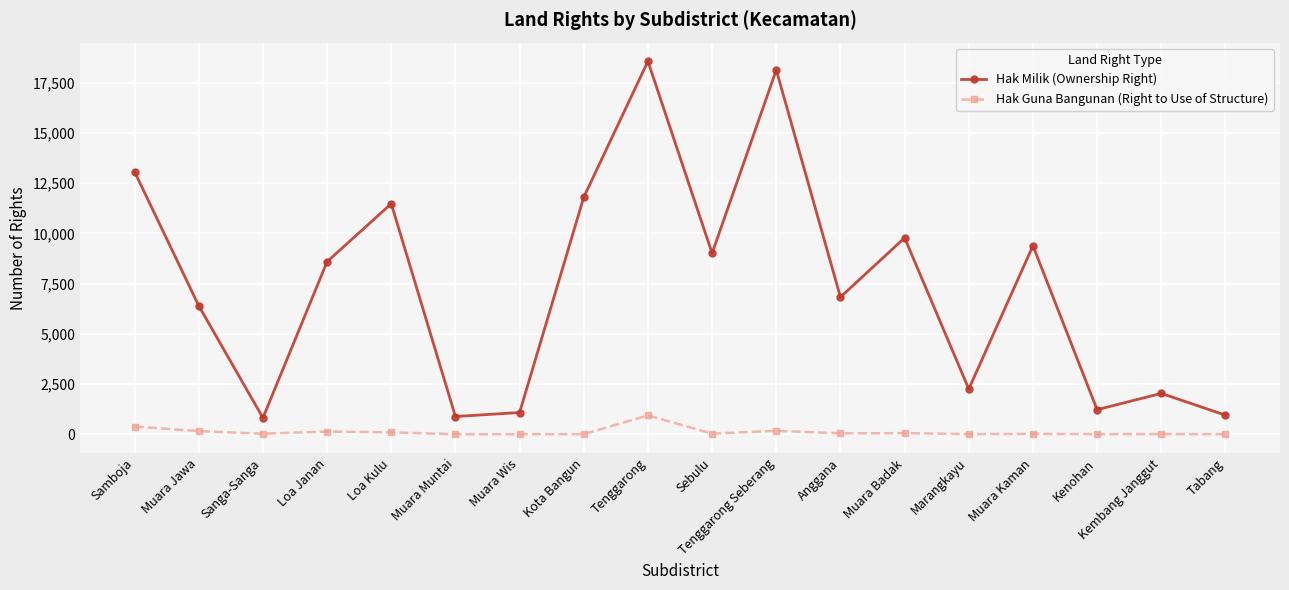

True or false: Hak Guna Bangunan (Right to Use of Structure) and Hak Milik (Ownership Right) intersect in this chart.

False